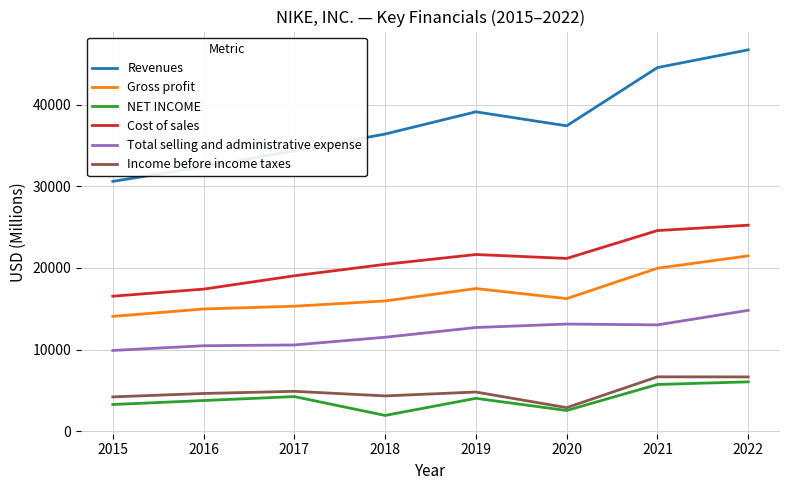

True or false: Revenues has a value of 32376 at 2016.

True